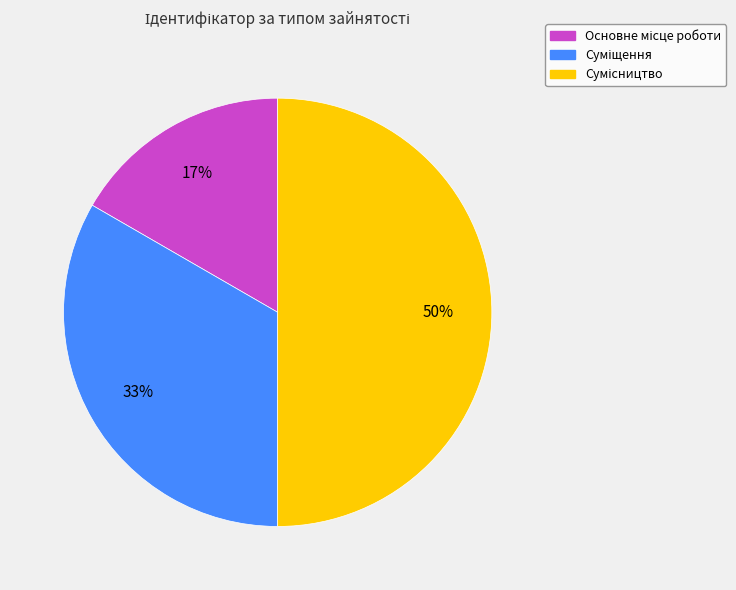

To the nearest percent, what is the average slice percentage?

33%